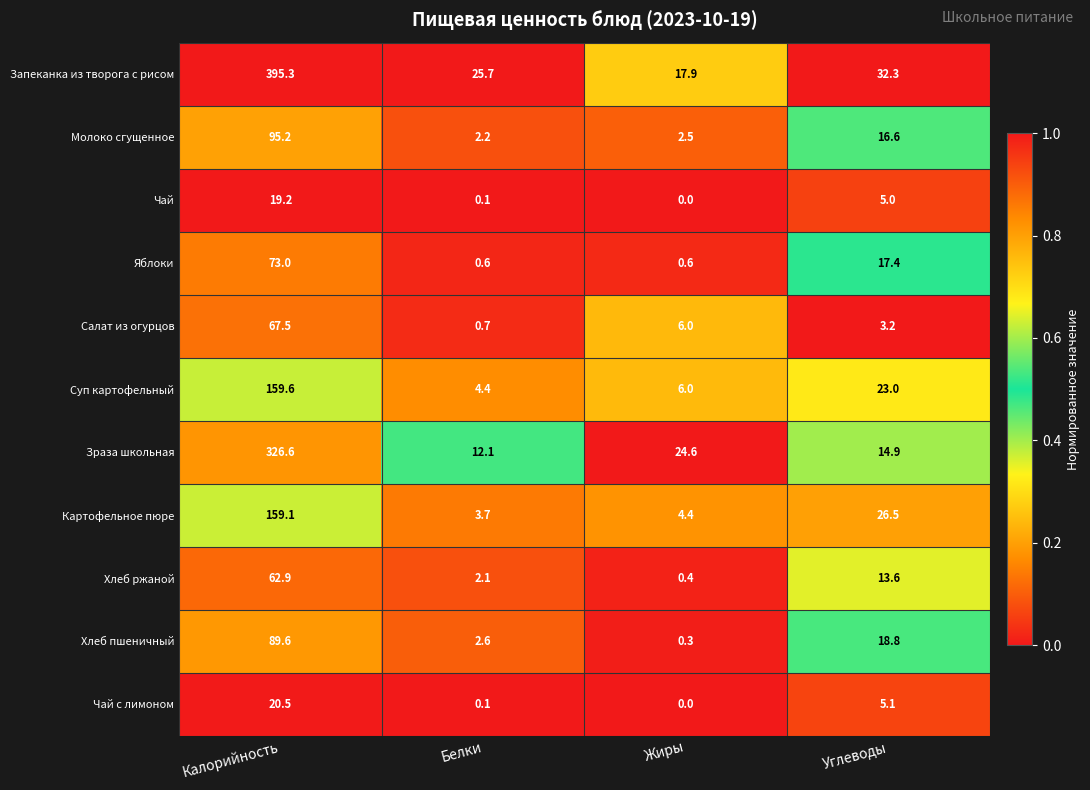

The Молоко сгущенное series shows 22.1 at Углеводы. True or false?

False